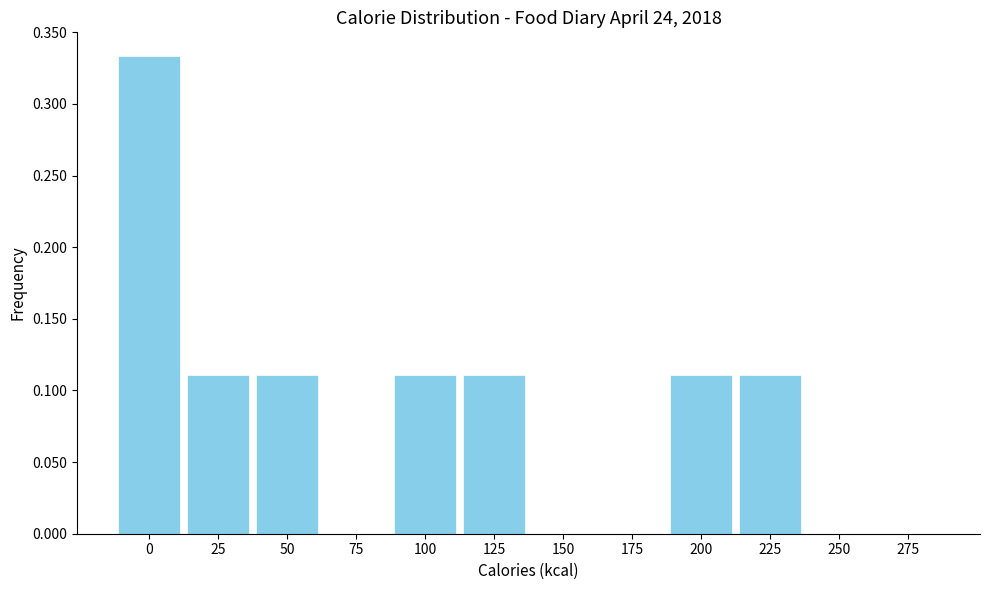

The value at 0 is 0.1. True or false?

False